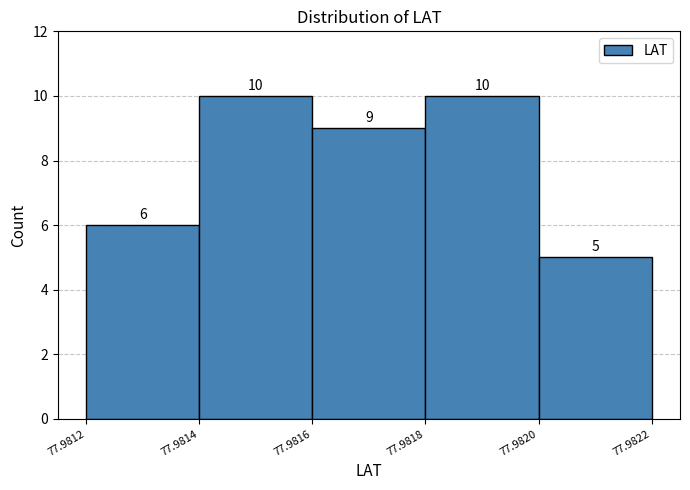

Reading left to right, list every bar in this chart as the range it spans on the x-axis followed by its height.

77.9812 to 77.9814: 6
77.9814 to 77.9816: 10
77.9816 to 77.9818: 9
77.9818 to 77.9820: 10
77.9820 to 77.9822: 5